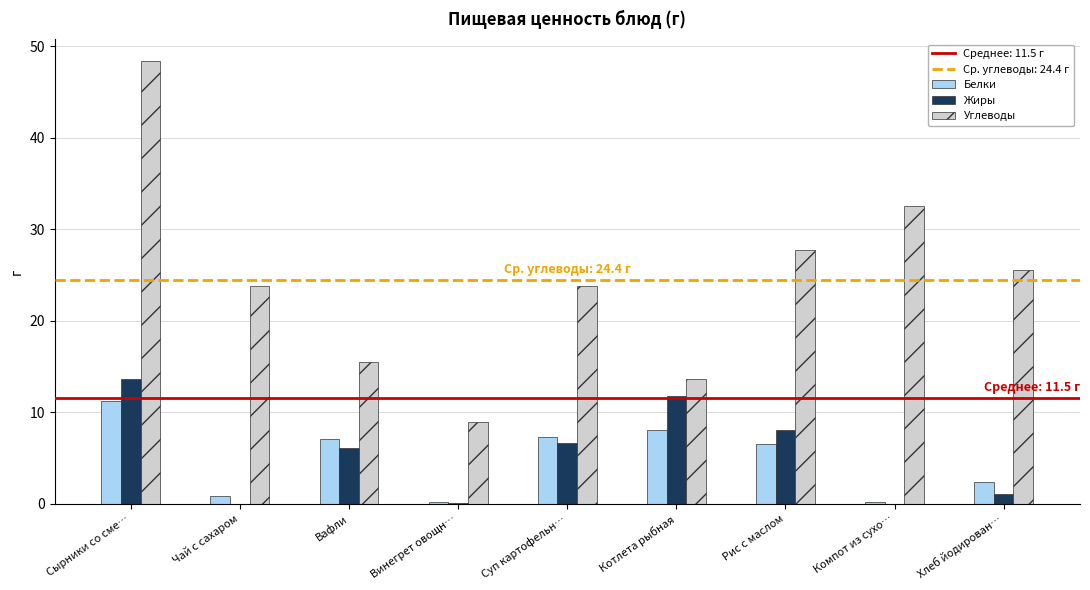

Does the chart contain stacked bars?

No